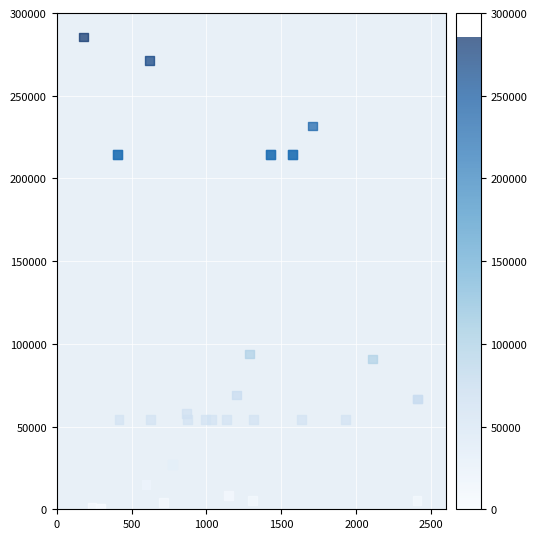

What Y value in the scatter plot is closest to 143044?

93879